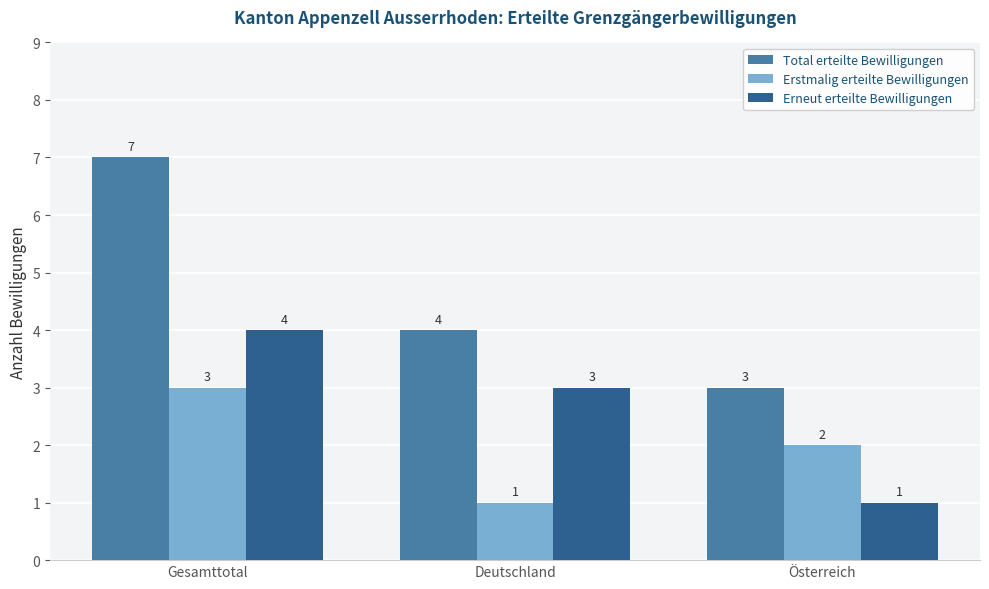

At which label does Erstmalig erteilte Bewilligungen reach its minimum?

Deutschland